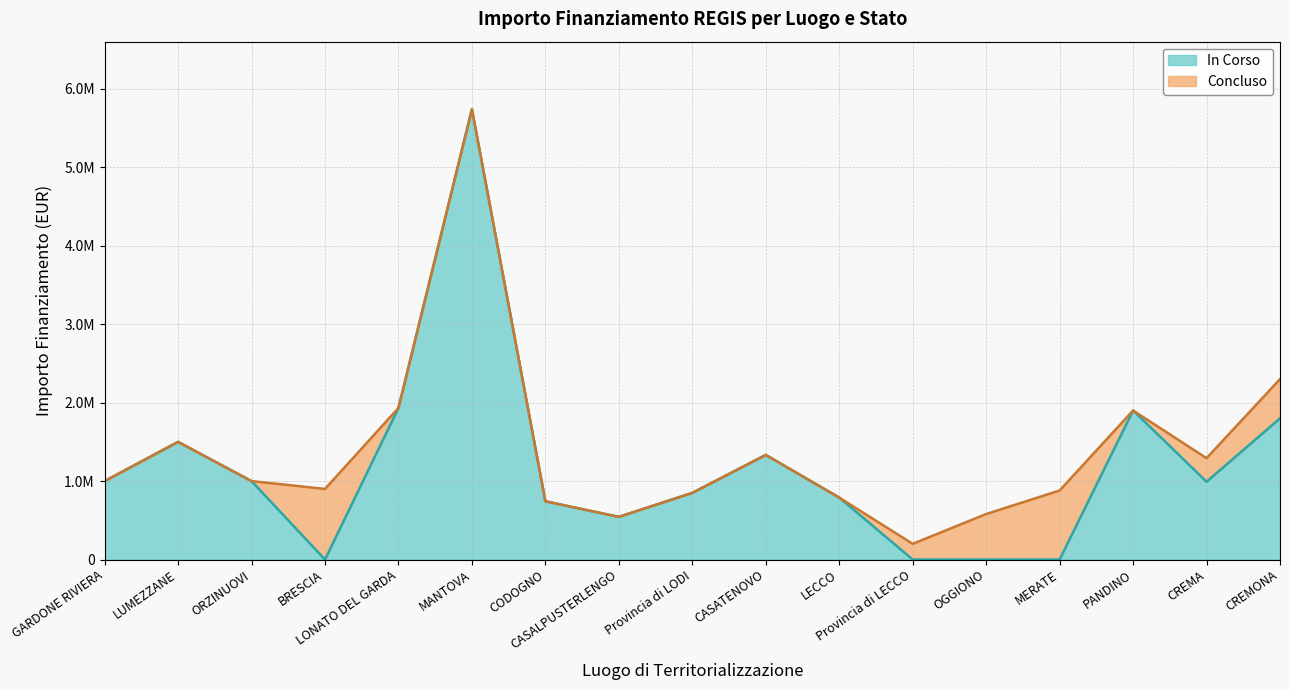

At which category does the chart reach its minimum across all series?

BRESCIA